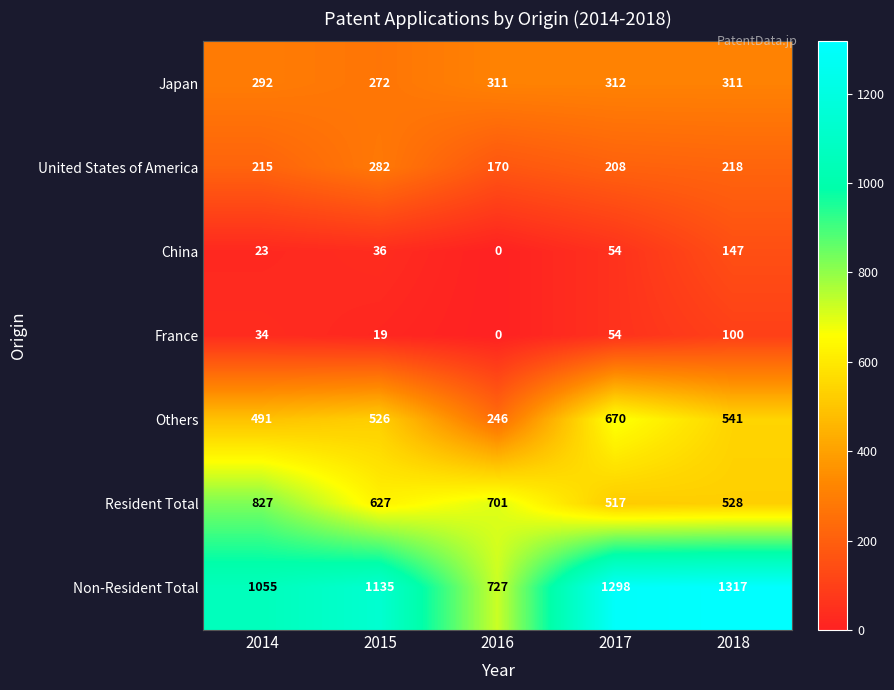

Which category has the lowest value across all series?

2016